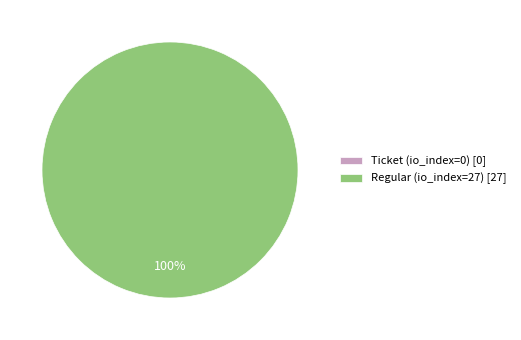

Between tx_type: Ticket (io_index=0) and tx_type: Regular (io_index=27), which is larger?

tx_type: Regular (io_index=27)